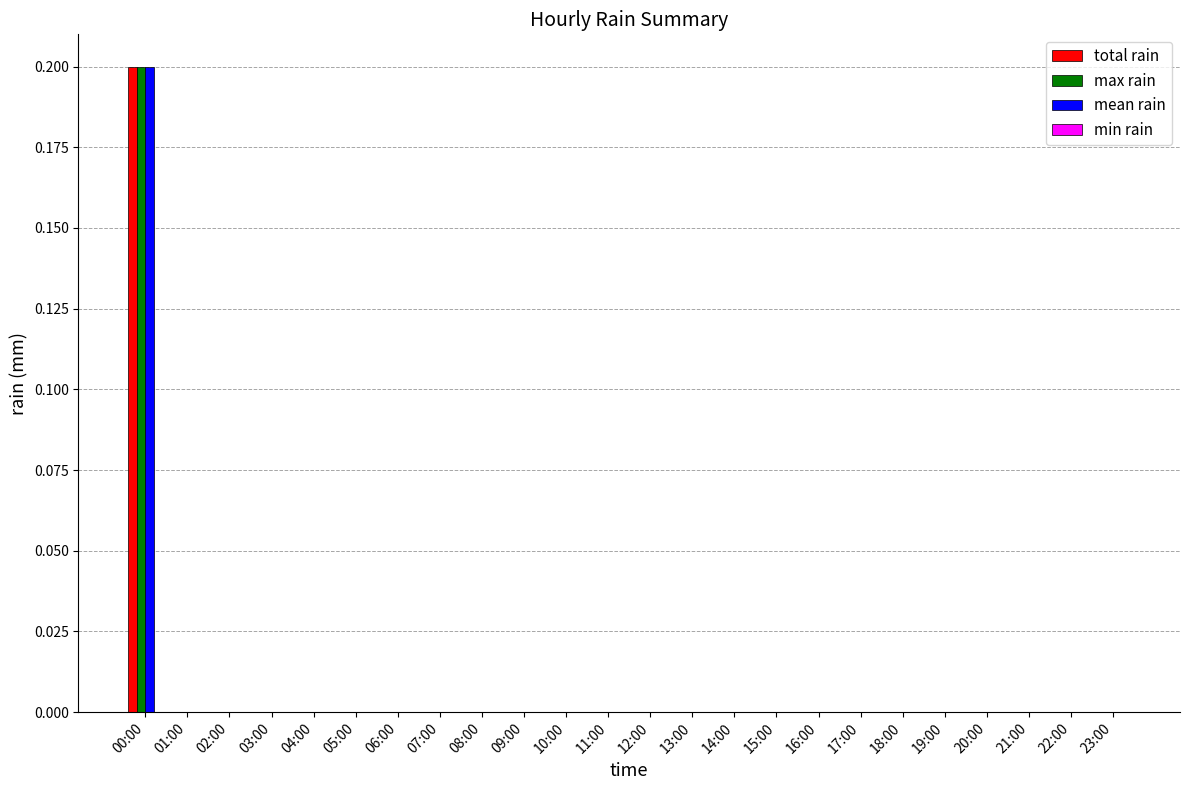

At which category is the sum across all series the highest?

00:00